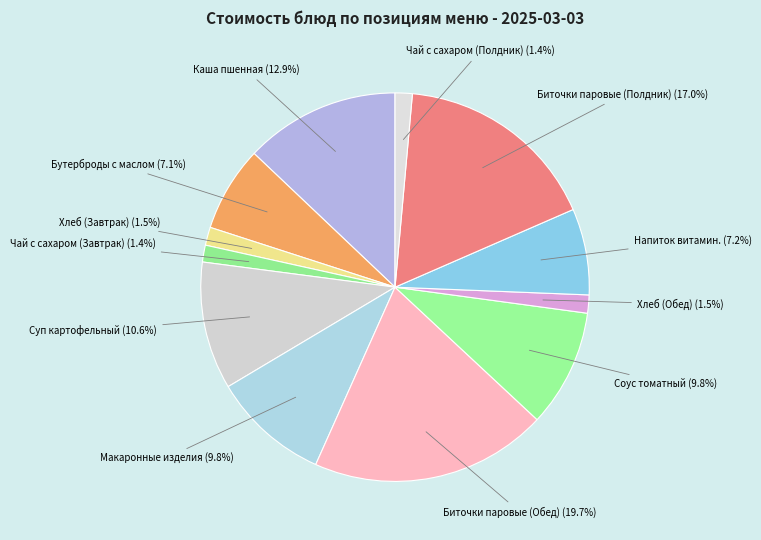

What is the largest slice in the pie chart?

Биточки паровые (Обед)